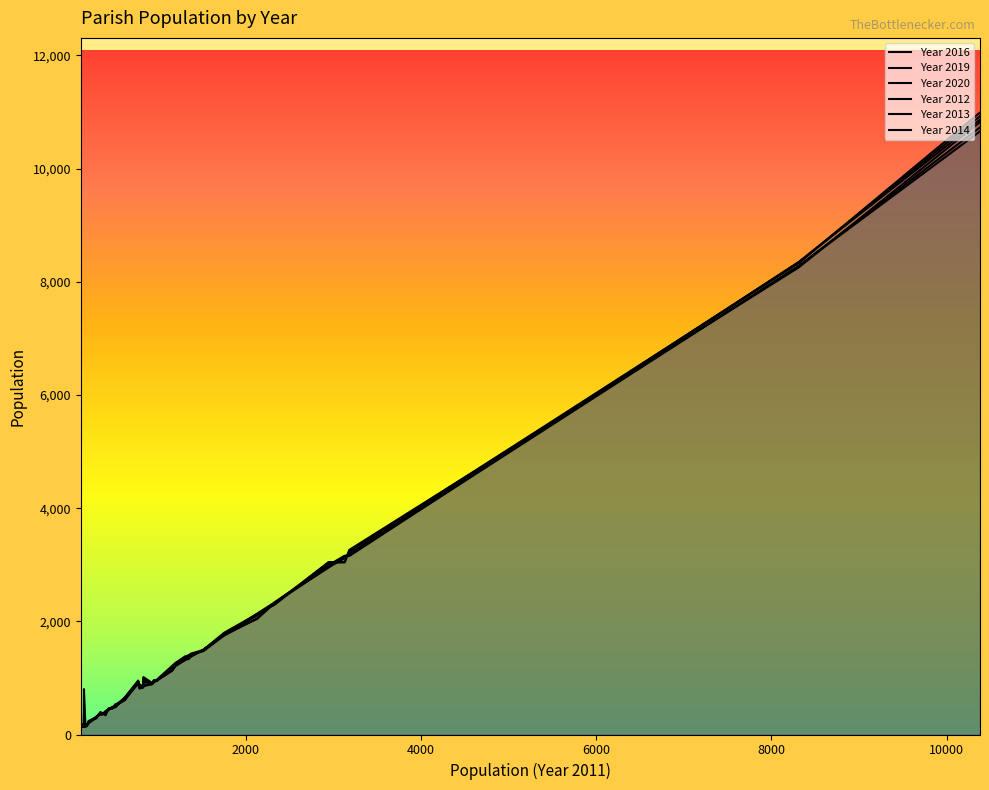

At which category does Year 2012 reach its first local peak?

484